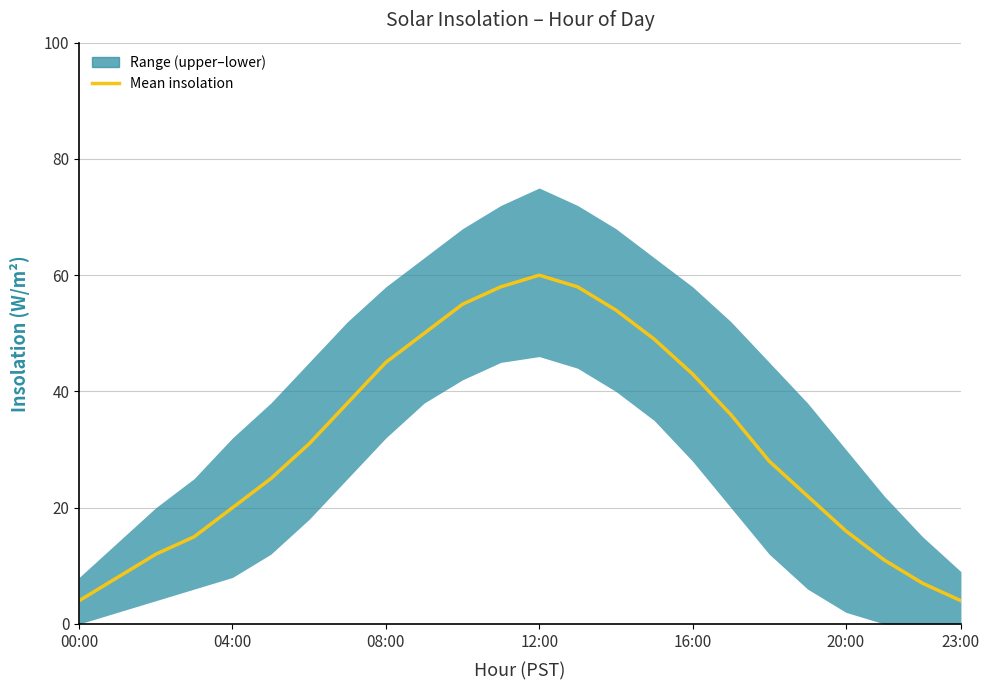

What is the change in value from 16:00 to 23:00?

-39